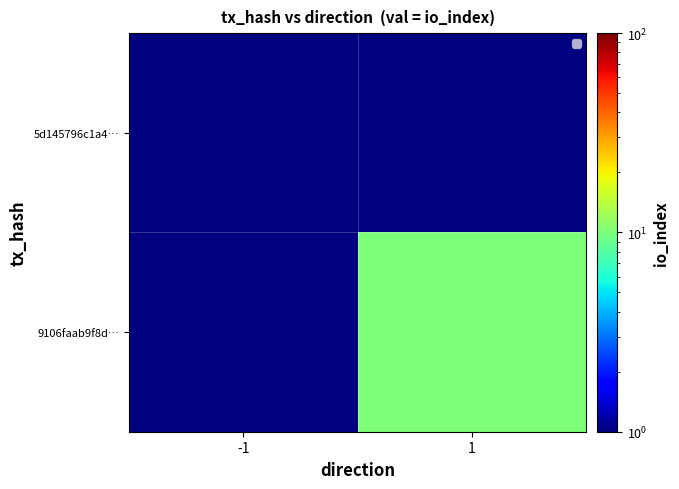

List the series in order of their peak value, highest first.

5d145796c1a4…, 9106faab9f8d…